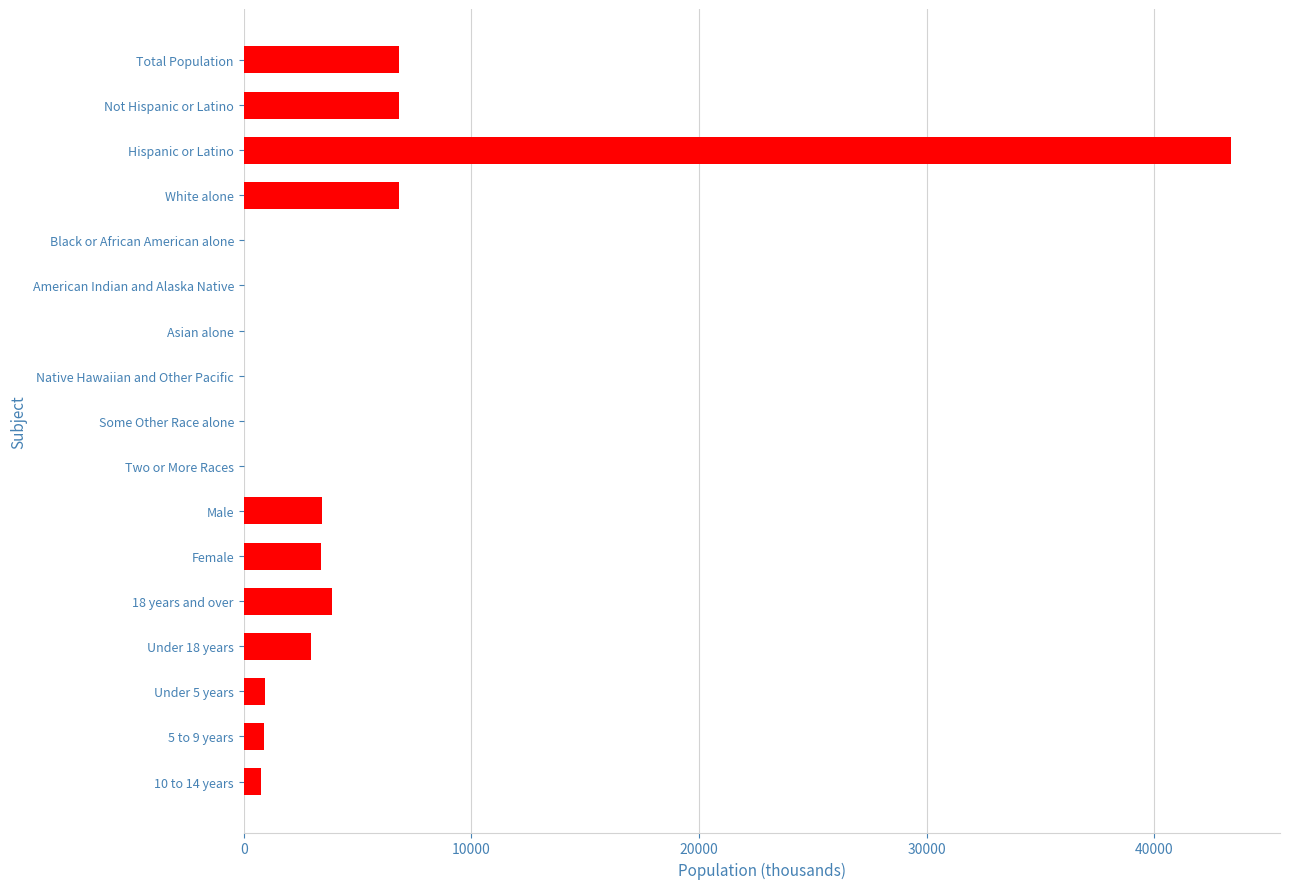

What is the sum of the values at Not Hispanic or Latino and Hispanic or Latino?

50156